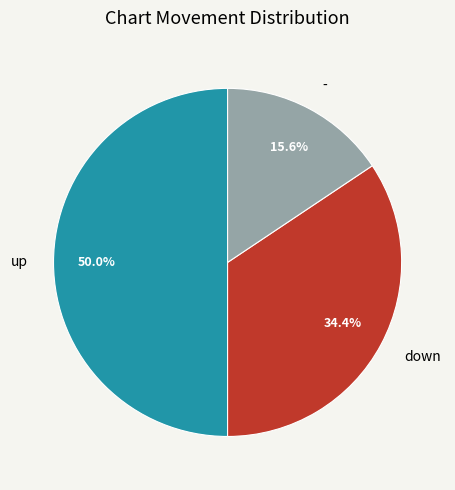

What is the ratio of the value at up to the value at -?

3.2